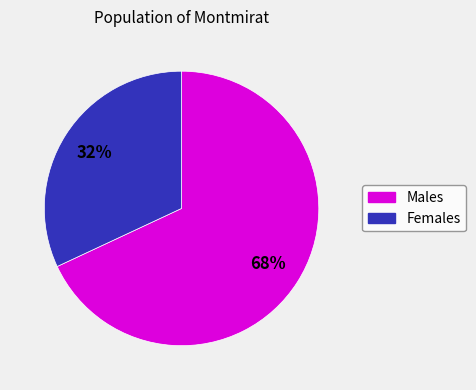

Do Males and Females together represent more than half of the pie?

Yes